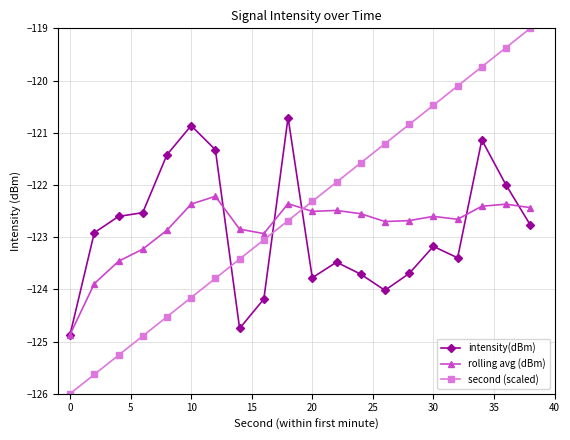

How many categories are shown in the chart?

20